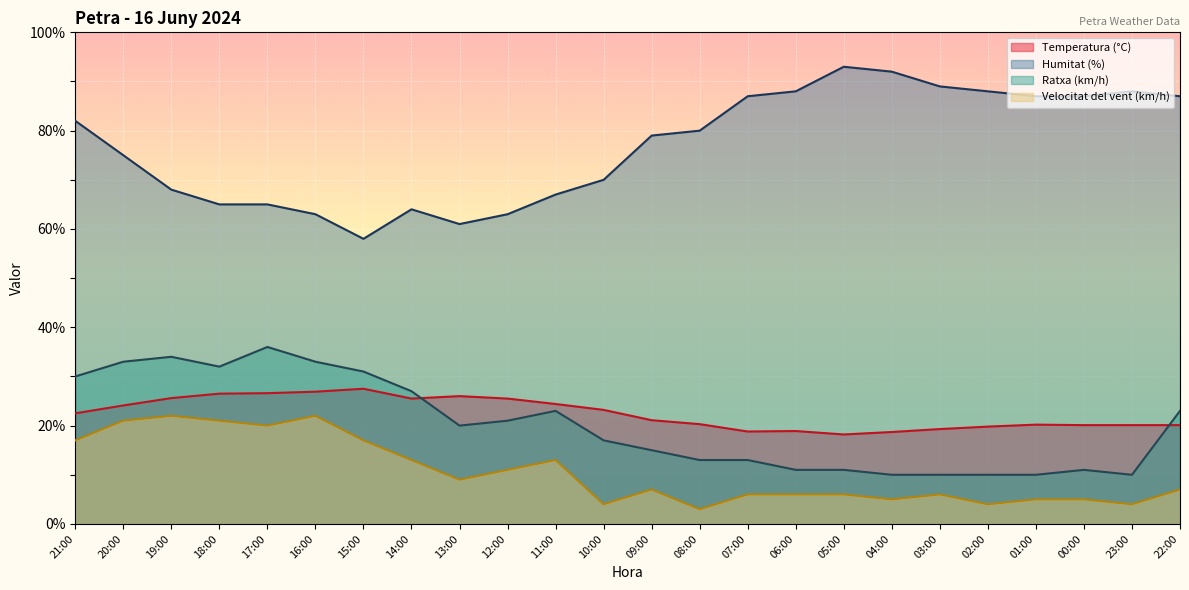

What is the label of the 7th point from the left?

15:00